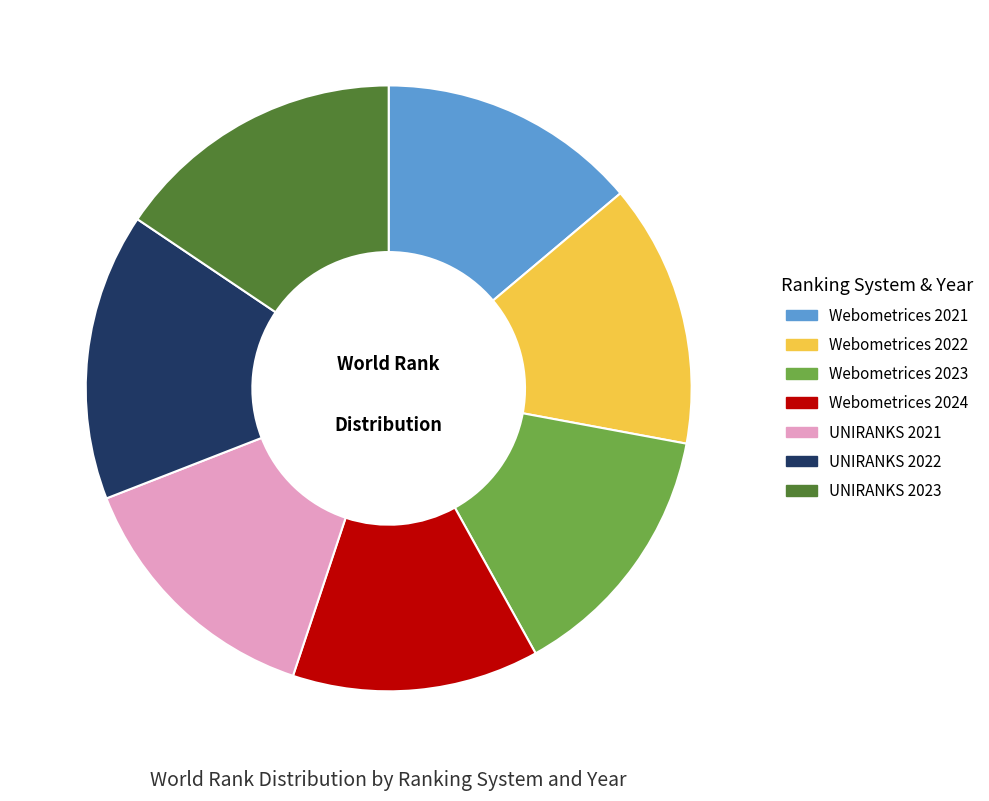

Which category has the smallest portion of the pie?

Webometrices 2024